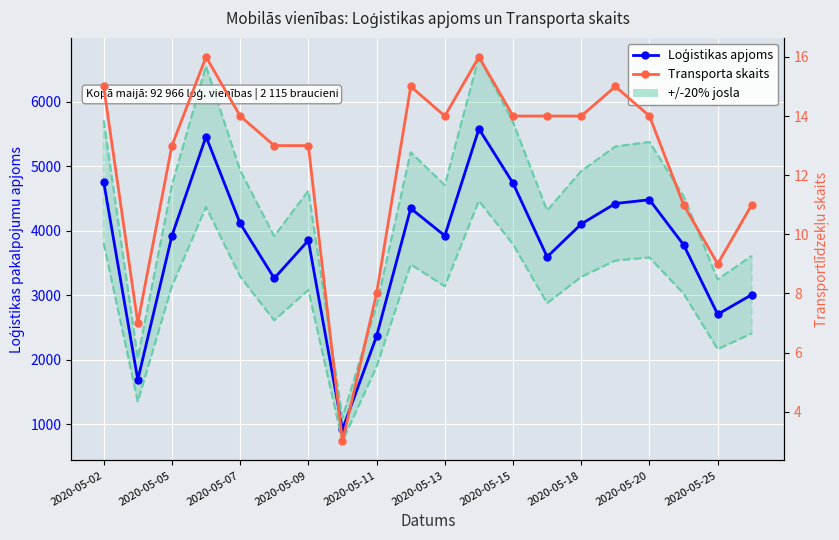

True or false: Transporta skaits and Loģistikas apjoms intersect in this chart.

False